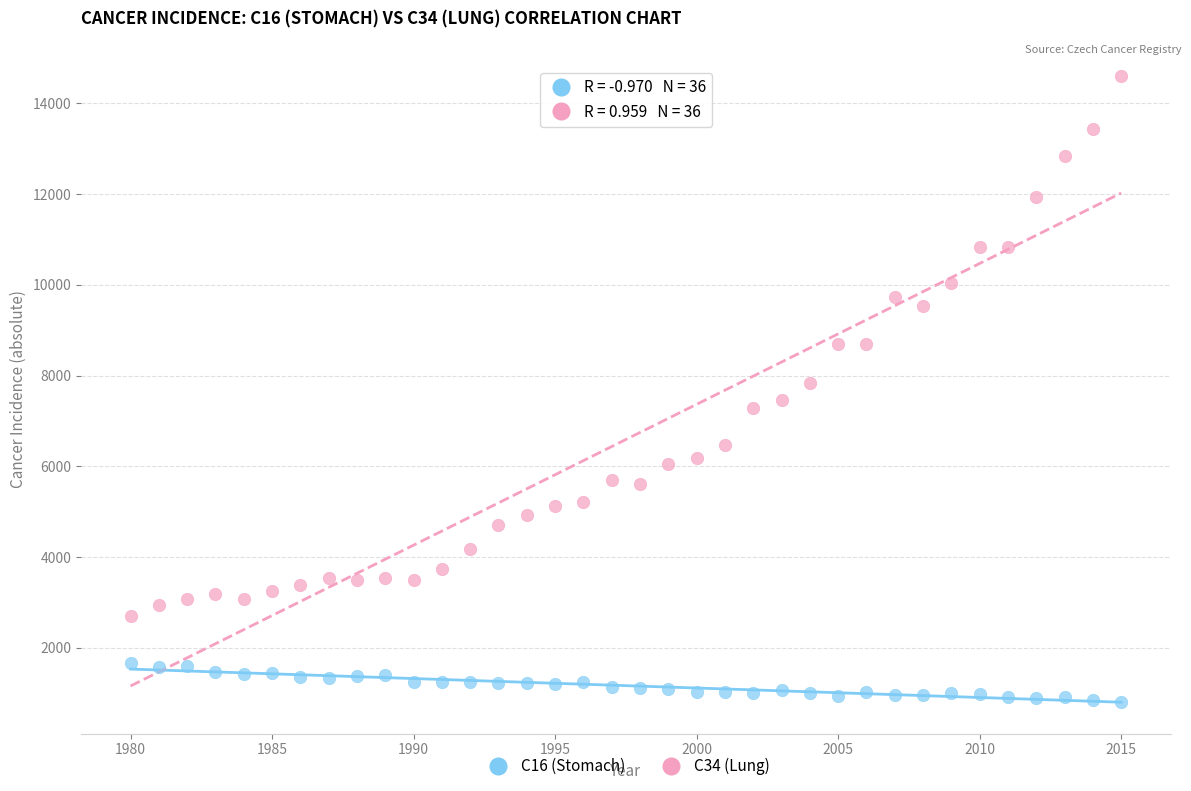

Which series contains the highest Y value?

C34 (Lung)